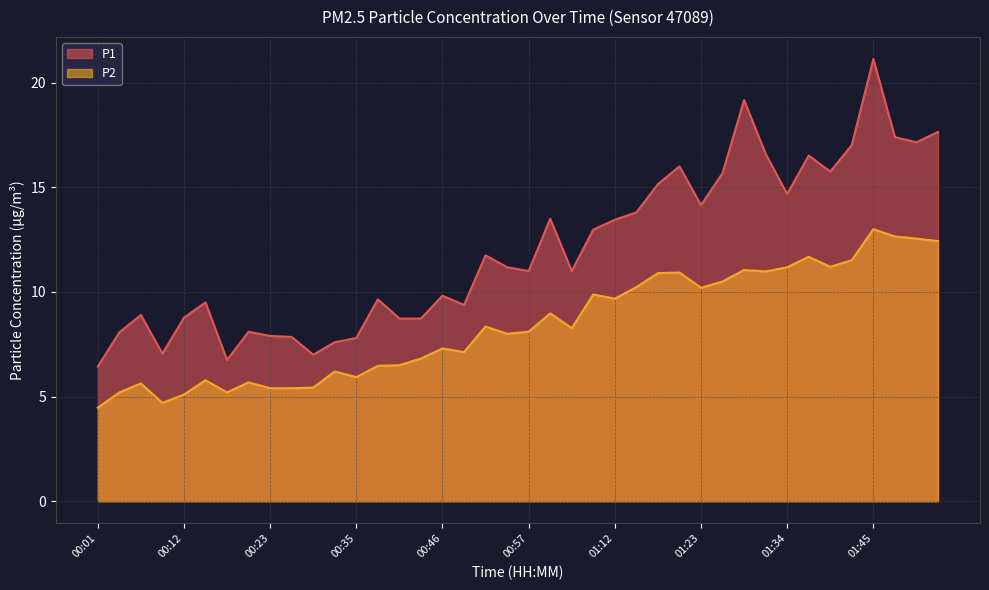

What are all the series names shown in the legend?

P1, P2